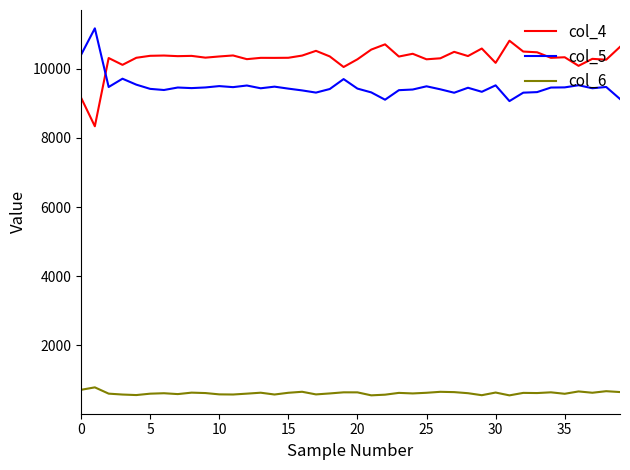

What is the greatest value displayed?

11174